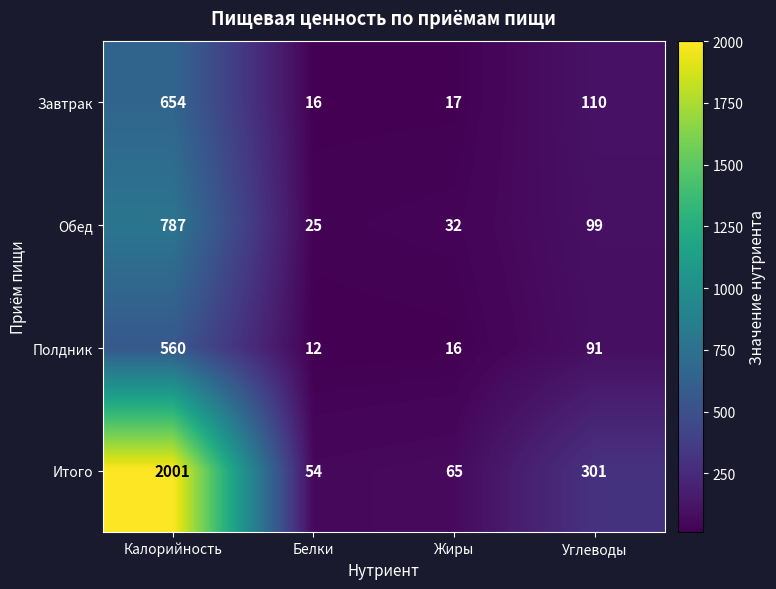

What is the approximate value of Полдник at Белки?

12